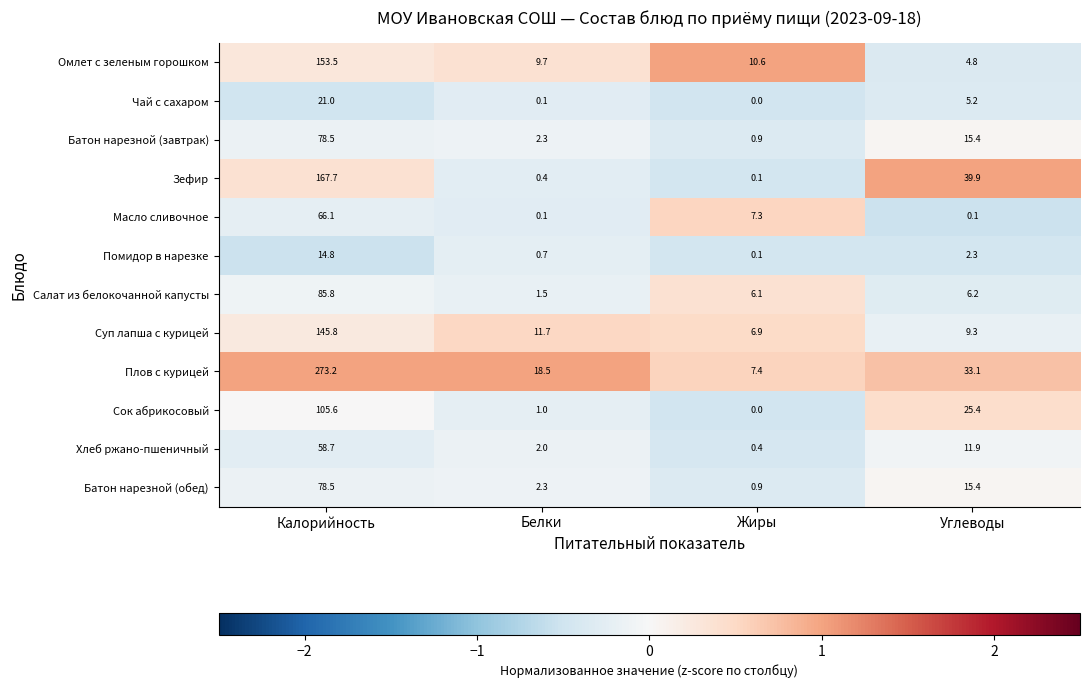

Which series changed the most between Калорийность and Жиры?

Плов с курицей